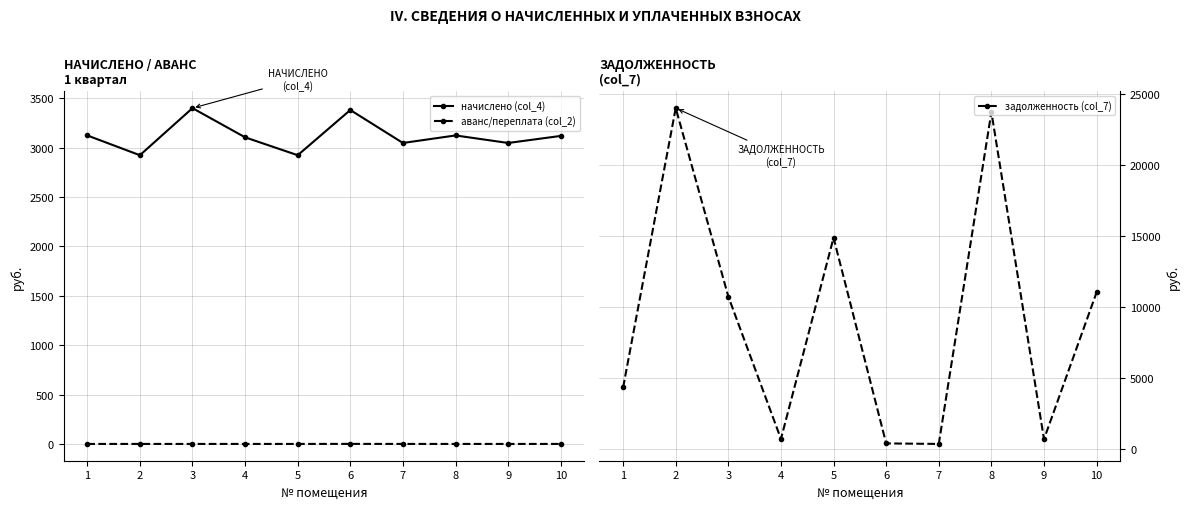

True or false: аванс/переплата (col_2) has more than 0 points higher than both neighbors.

True